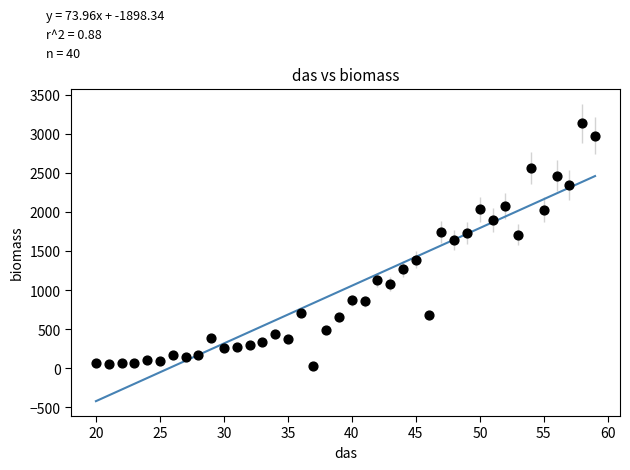

What Y value in the scatter plot is closest to 1587?

1645.4